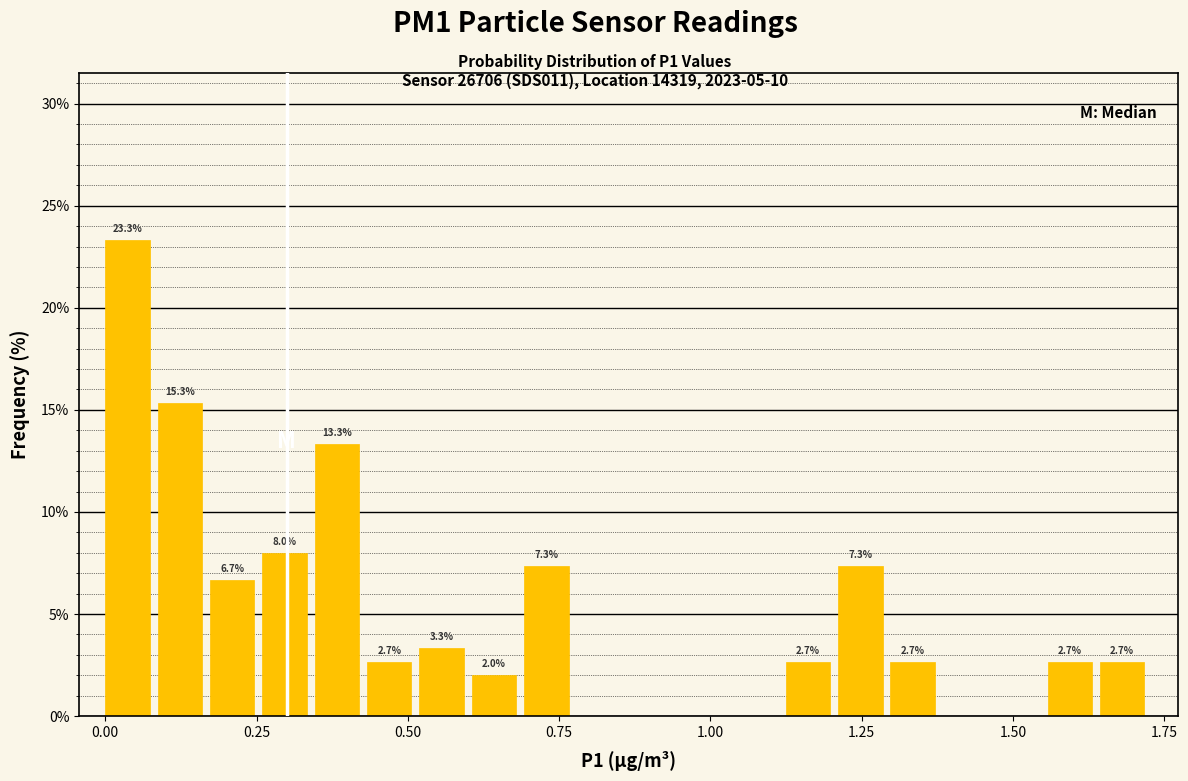

Read against the x-axis, roughly where is the centre of the tallest bar?

0.05